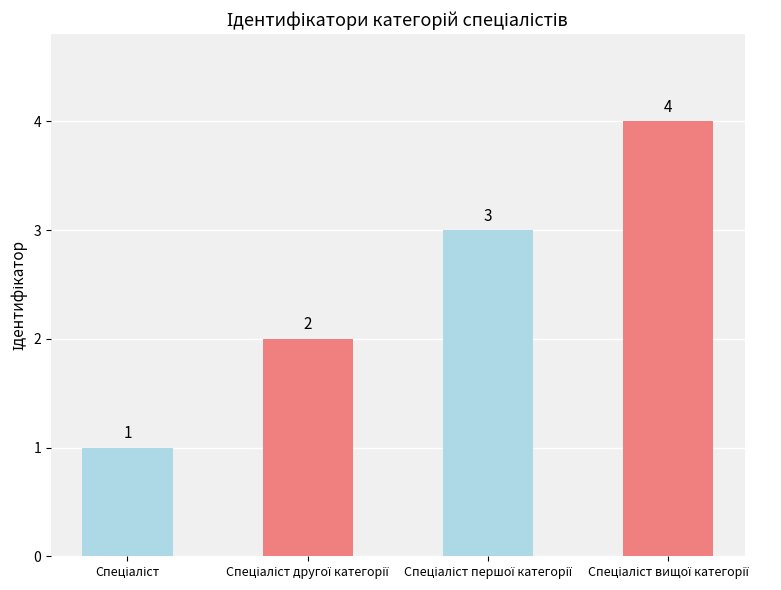

How many values are between 2 and 4?

3